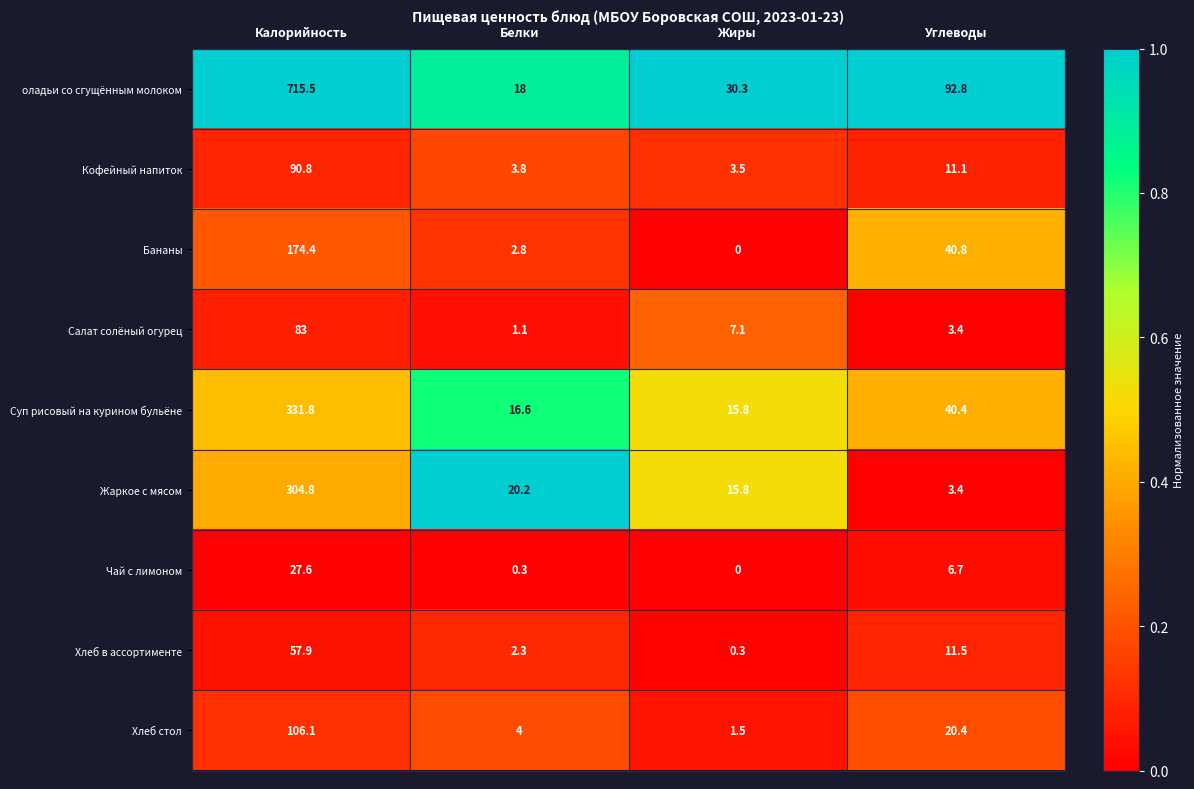

At which category is the sum across all series the highest?

Калорийность